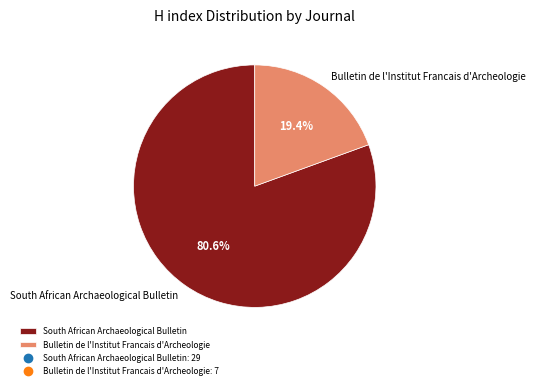

To the nearest percent, what percentage of the pie is South African Archaeological Bulletin?

81%